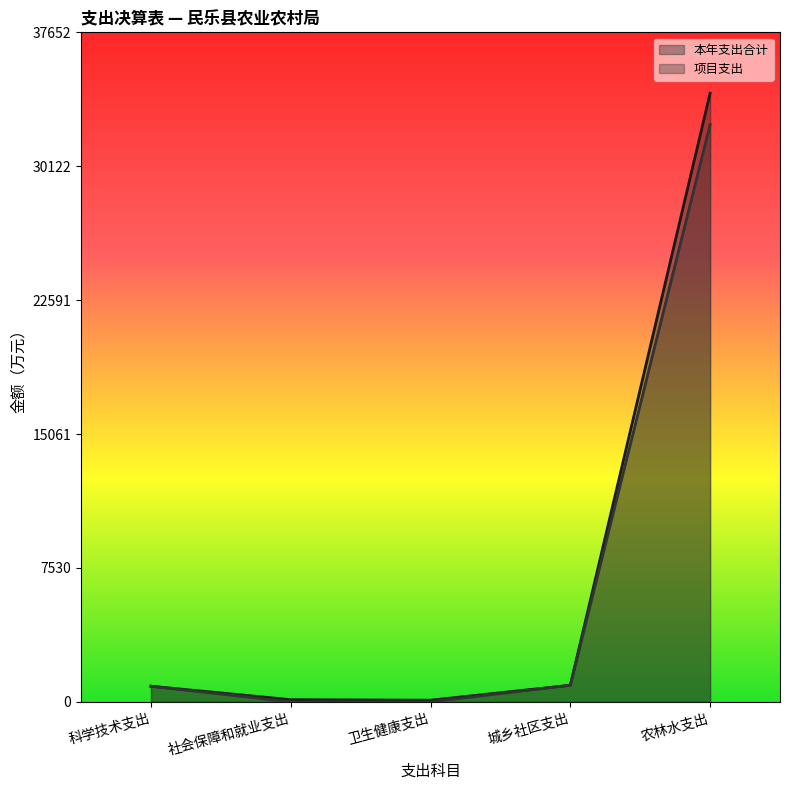

Which series has the largest range (max minus min)?

本年支出合计